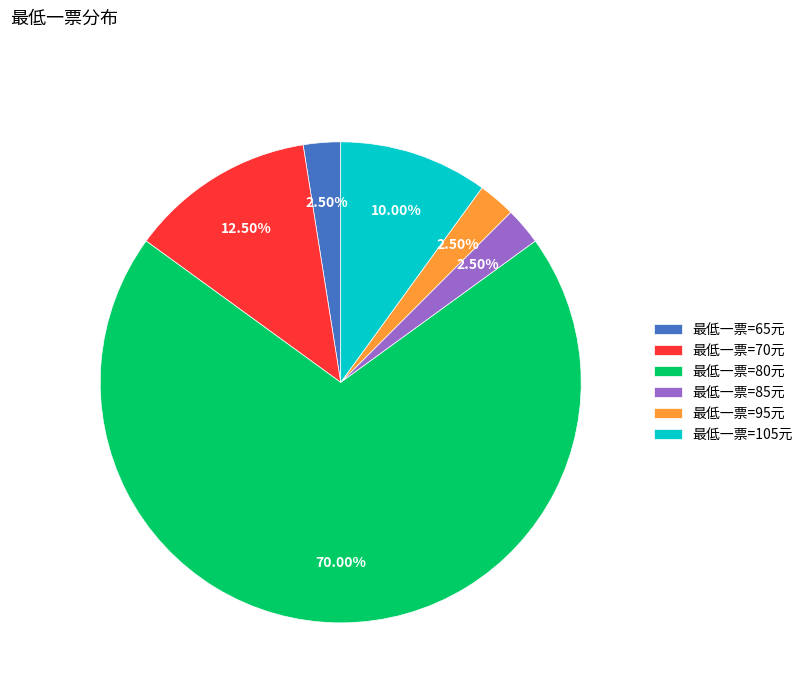

How many segments does this pie chart have?

6